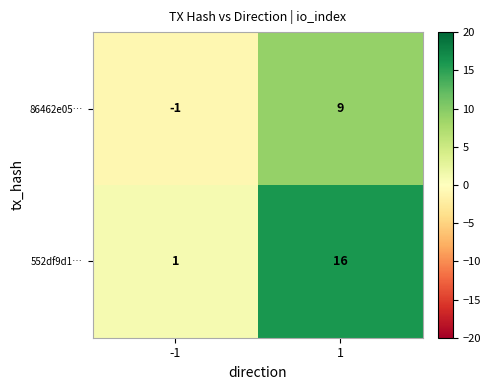

At 1, list the series in order from smallest to largest.

86462e05…, 552df9d1…